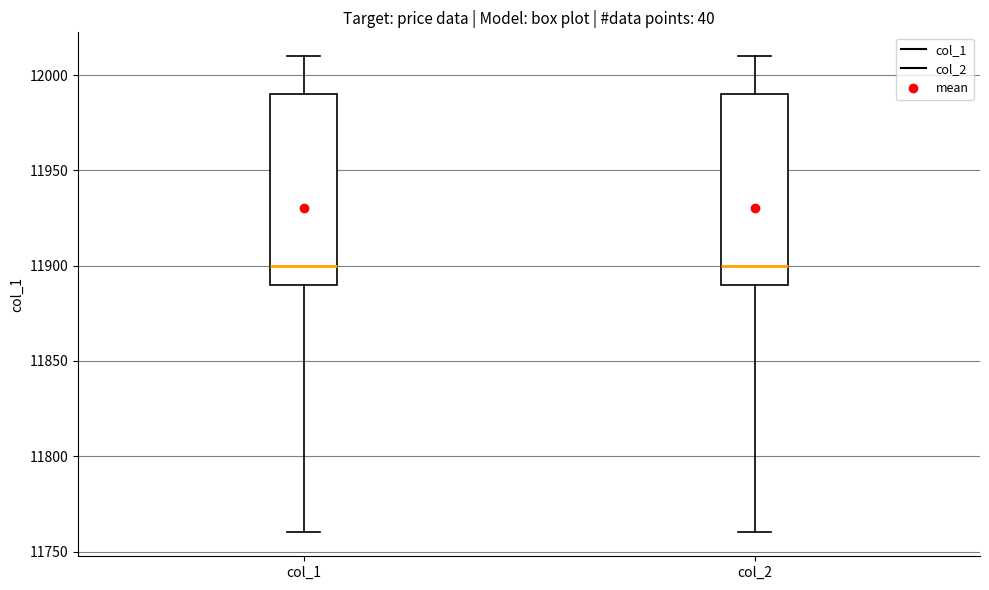

Where does the upper whisker of the box for col_1 end on the y-axis? The values are not printed on the chart, so give them approximately, as read against the axis.

12010